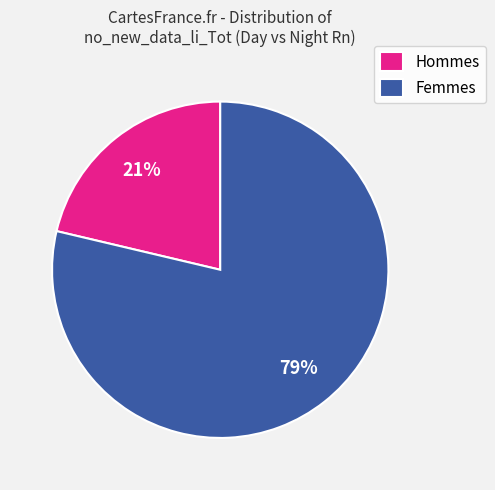

How many segments does this pie chart have?

2